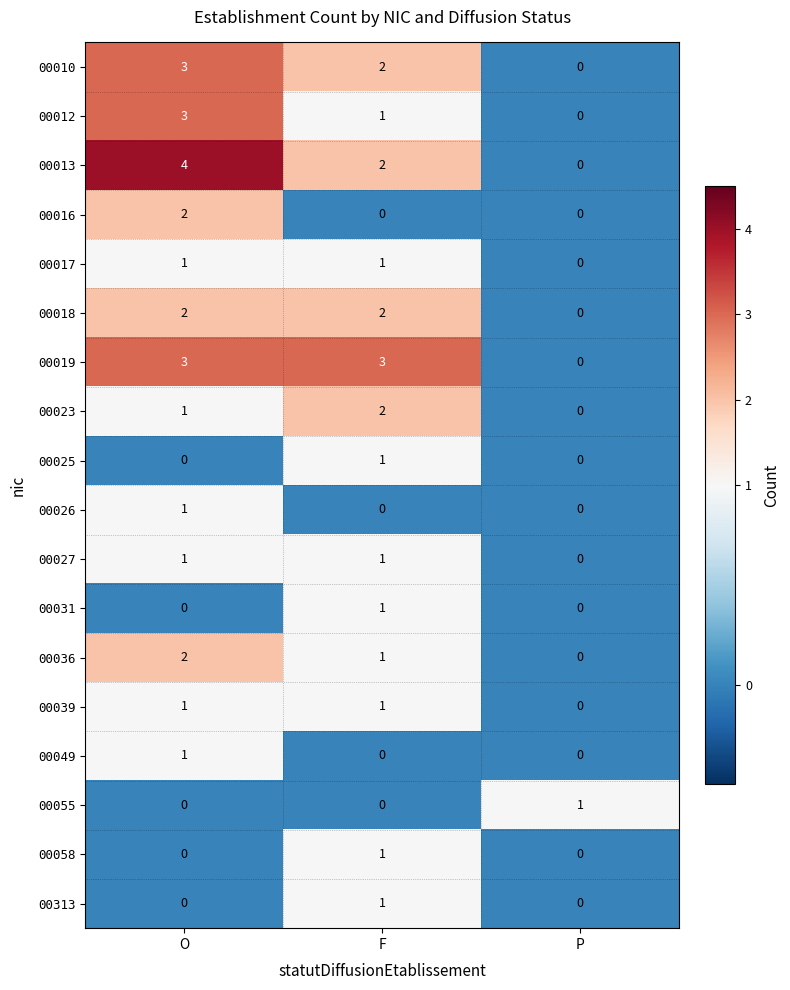

At how many categories does at least one series exceed 0?

3